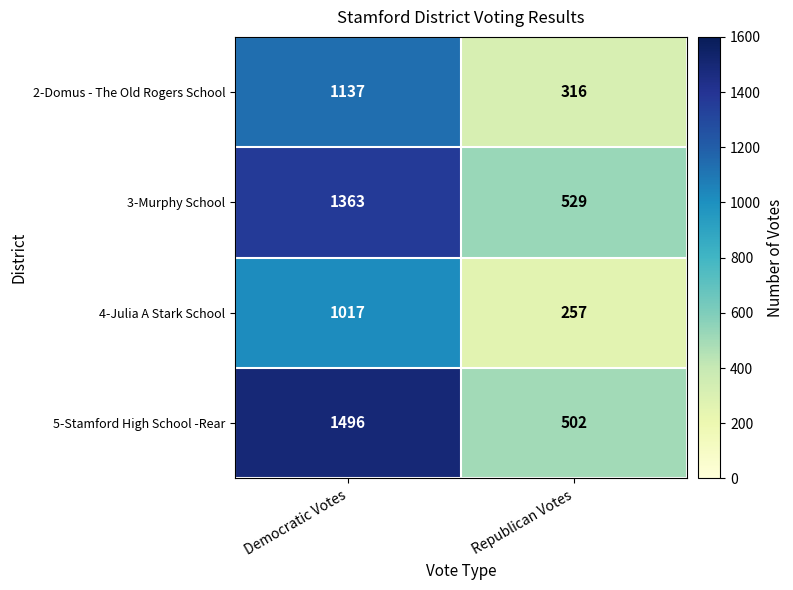

Count the number of categories in the chart.

2